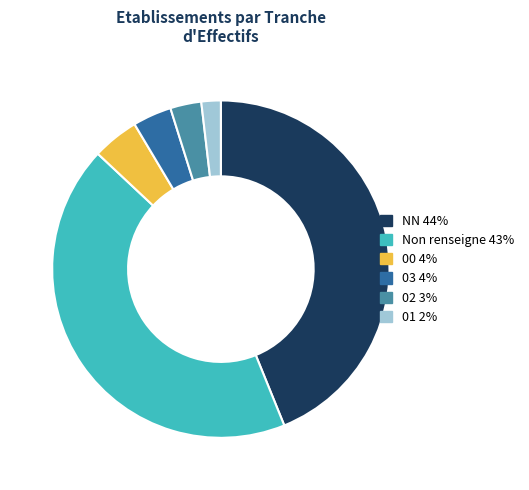

Is there a majority slice in this chart?

No